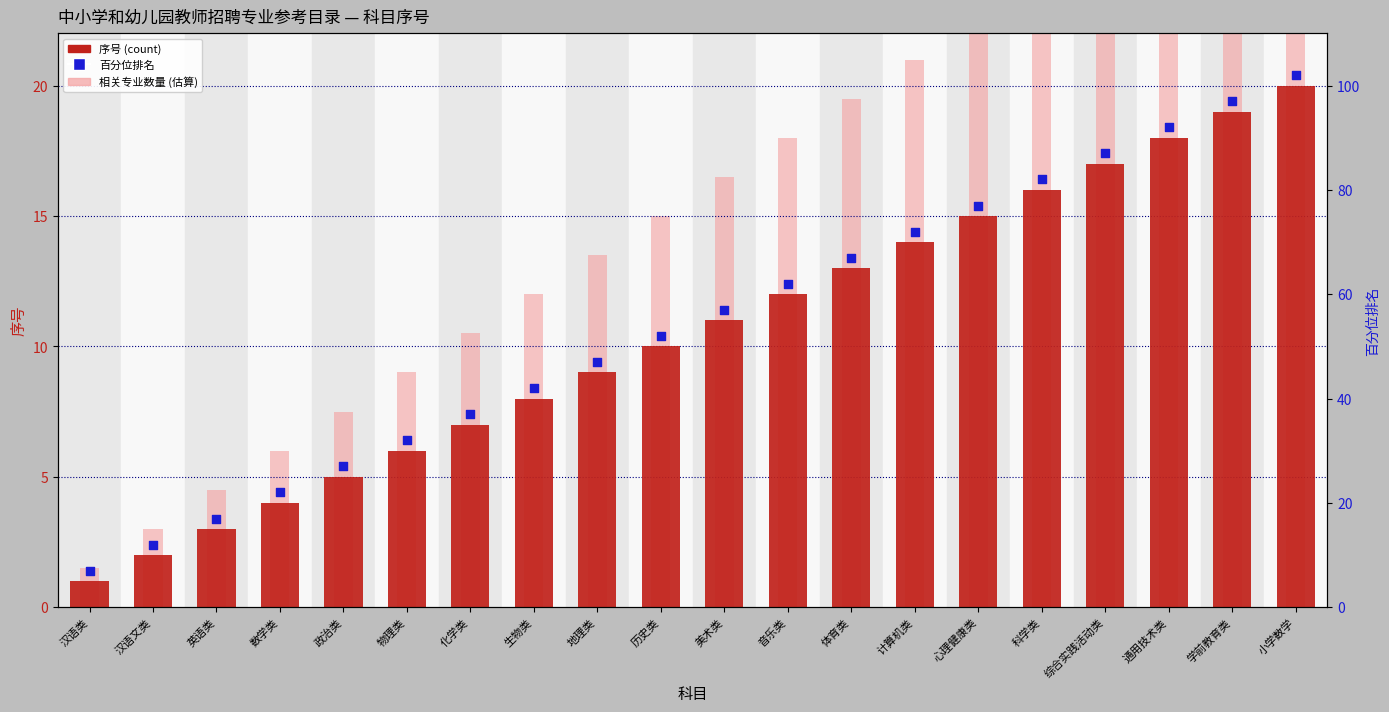

Which series has the widest spread of Y values?

百分位排名